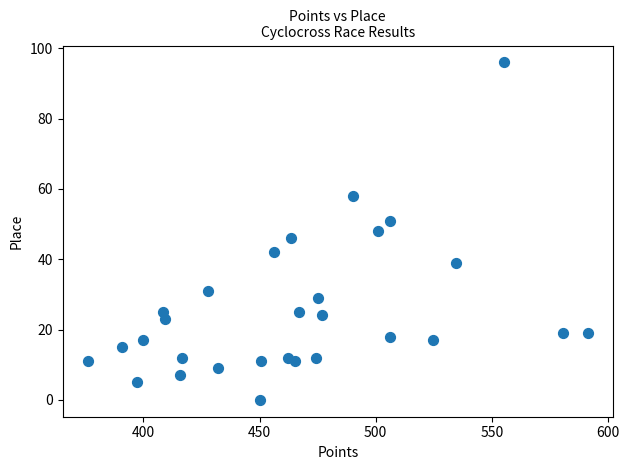

What is the range of Y values (max minus min)?

96